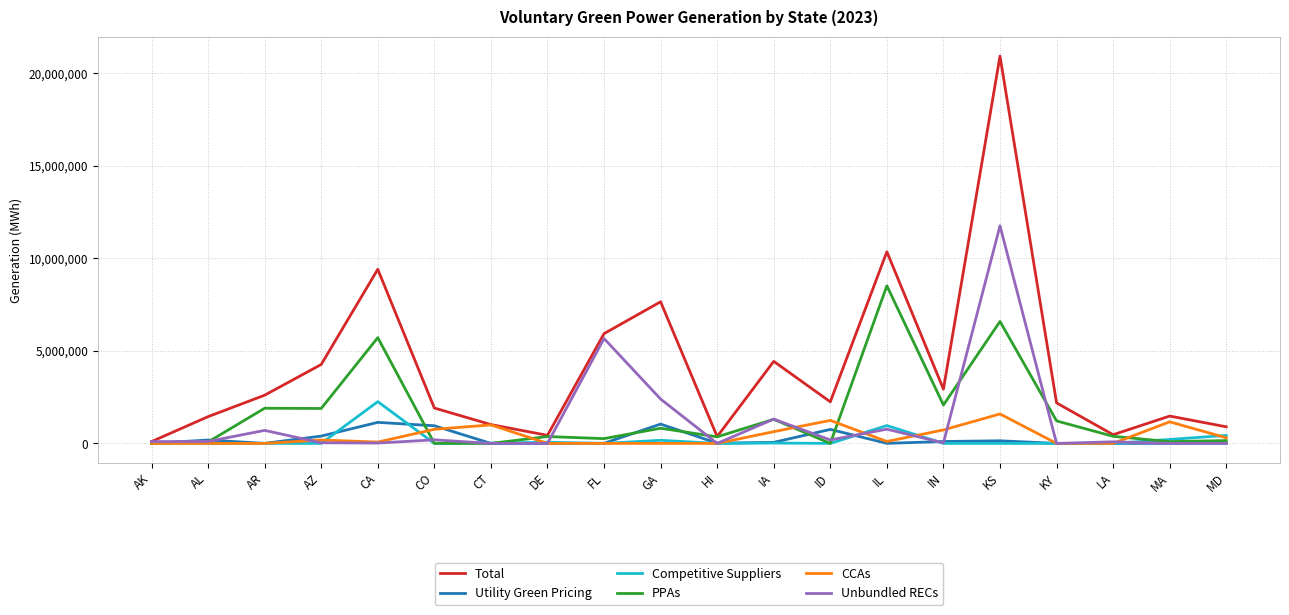

Which series has the largest total across all categories?

Total